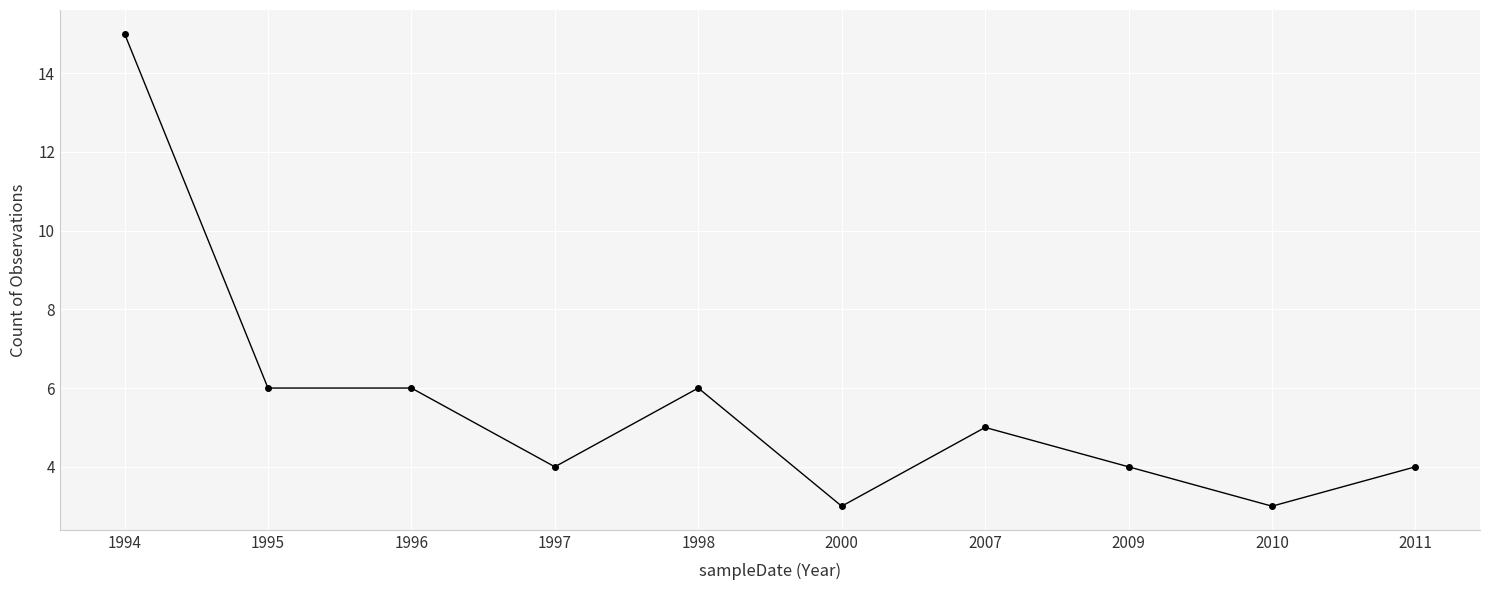

What is the ratio of the value at 1996 to the value at 2000?

2.0